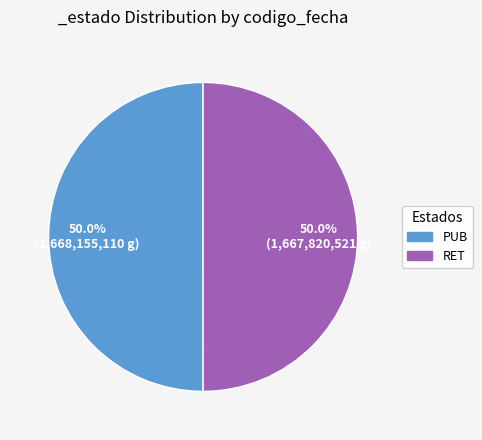

Approximately how many times larger is the value at PUB compared to RET?

1.0